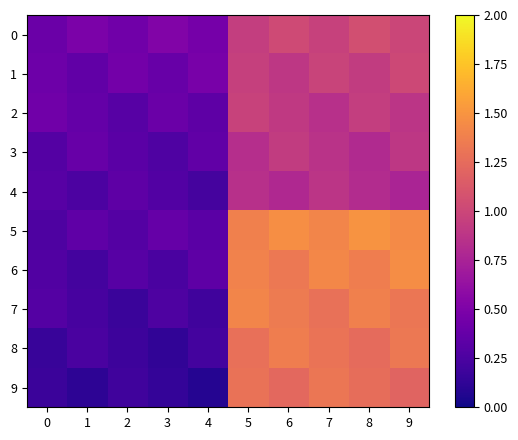

Reading left to right, list all the values displayed in this chart.

0: 0=0.4	1=0.5	2=0.4	3=0.5	4=0.5	5=0.9	6=1.0	7=1.0	8=1.1	9=1.0
1: 0=0.4	1=0.4	2=0.4	3=0.4	4=0.5	5=1.0	6=0.9	7=1.0	8=0.9	9=1.0
2: 0=0.4	1=0.4	2=0.3	3=0.4	4=0.3	5=1.0	6=0.9	7=0.8	8=0.9	9=0.9
3: 0=0.3	1=0.4	2=0.3	3=0.3	4=0.4	5=0.8	6=0.9	7=0.9	8=0.8	9=0.9
4: 0=0.3	1=0.3	2=0.3	3=0.3	4=0.2	5=0.9	6=0.8	7=0.9	8=0.8	9=0.8
5: 0=0.3	1=0.4	2=0.3	3=0.4	4=0.3	5=1.4	6=1.5	7=1.4	8=1.5	9=1.4
6: 0=0.3	1=0.2	2=0.3	3=0.2	4=0.3	5=1.4	6=1.3	7=1.4	8=1.4	9=1.5
7: 0=0.3	1=0.2	2=0.2	3=0.3	4=0.2	5=1.4	6=1.3	7=1.3	8=1.4	9=1.3
8: 0=0.2	1=0.2	2=0.2	3=0.1	4=0.2	5=1.3	6=1.4	7=1.3	8=1.2	9=1.3
9: 0=0.2	1=0.1	2=0.2	3=0.1	4=0.1	5=1.3	6=1.2	7=1.3	8=1.3	9=1.2